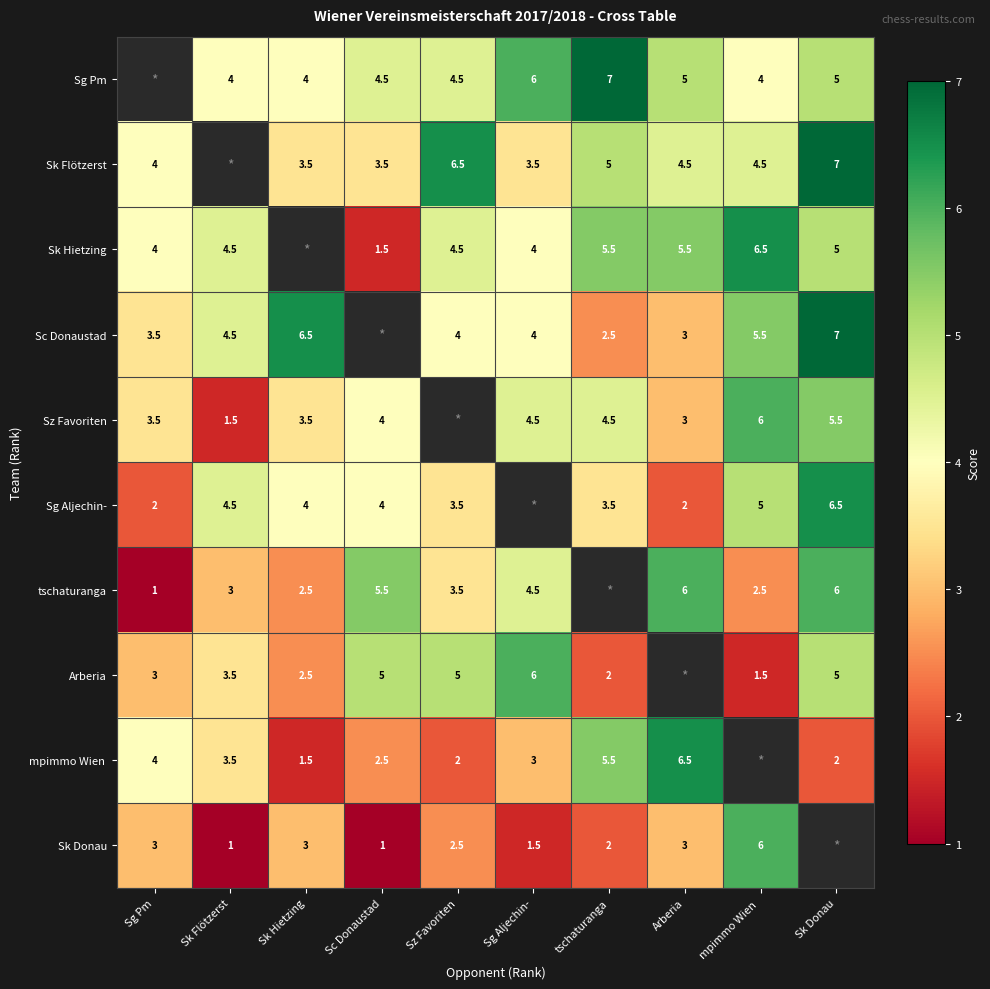

The Sg Aljechin- series shows 4.0 at Sk Hietzing. True or false?

True